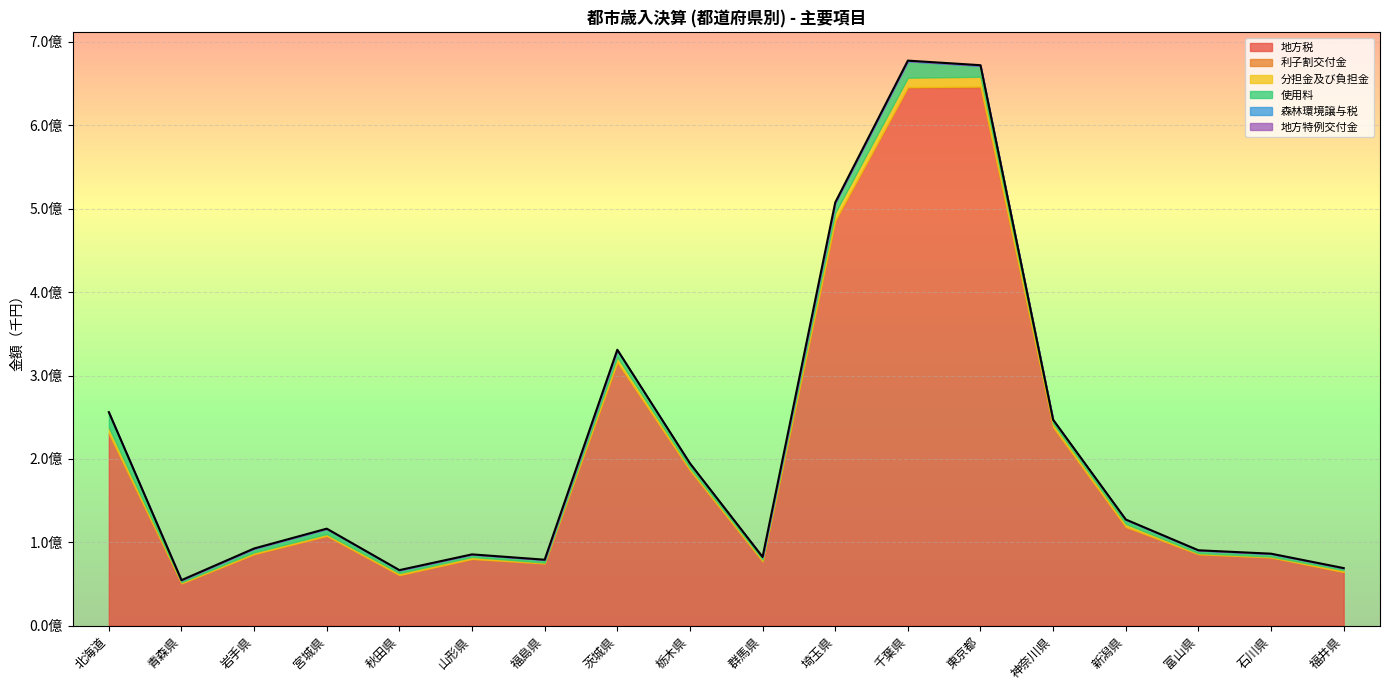

Reading left to right, extract all data points from this chart.

地方税: 230524270	50791291	85897097	107820201	60783589	80147069	74697279	315936562	186317153	77194391	485505772	645445507	645676377	238022613	118572474	85807496	81872489	64438635
利子割交付金: 146831	40420	47179	55295	43407	63235	45869	209295	99835	54494	344466	461050	901407	138723	75303	81626	57163	50949
分担金及び負担金: 6774309	1356907	2064293	2101451	2288568	2240352	1034779	6020653	2781117	2064033	9453326	11266281	11703474	4241509	3477984	1197621	1032409	2141842
使用料: 18167738	2316687	4228493	6103581	3213673	2920607	3191437	8184013	5128168	2989954	11471322	19614774	13119111	4291922	4921642	3231218	3215734	2319787
森林環境譲与税: 274132	81471	285542	143345	285143	106790	92135	167020	182271	85324	169747	212668	148904	60883	163253	61609	98692	78905
地方特例交付金: 257460	64274	111621	166074	72068	88904	114245	416991	238023	105659	535193	626940	584867	227515	158686	100821	124814	84904